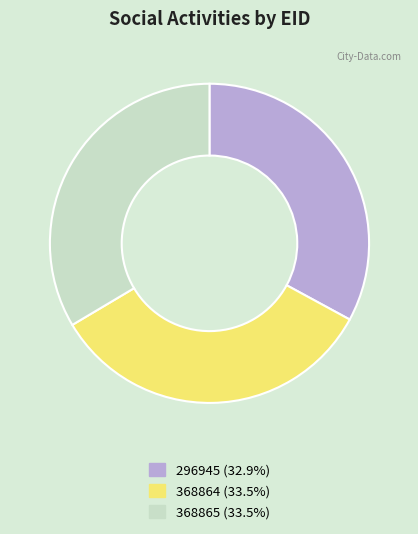

True or false: 296945 accounts for 47% of the total.

False